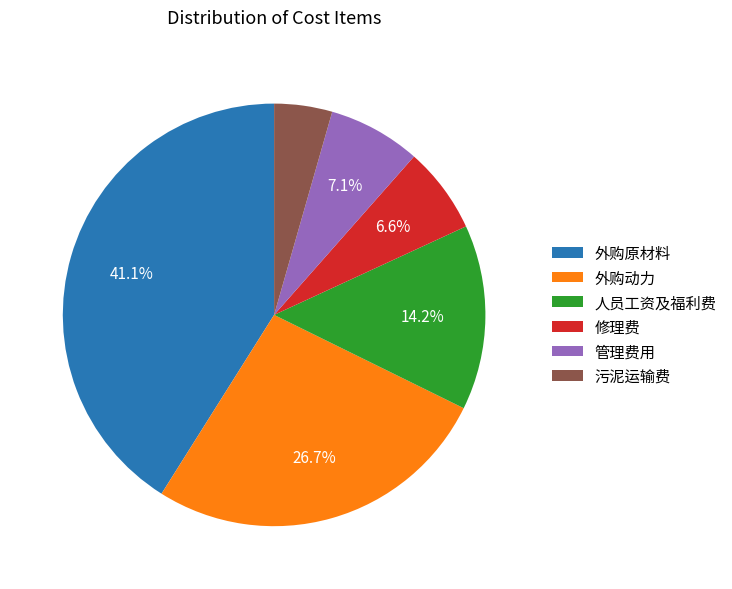

How much of the chart is everything except 外购动力?

73.3%